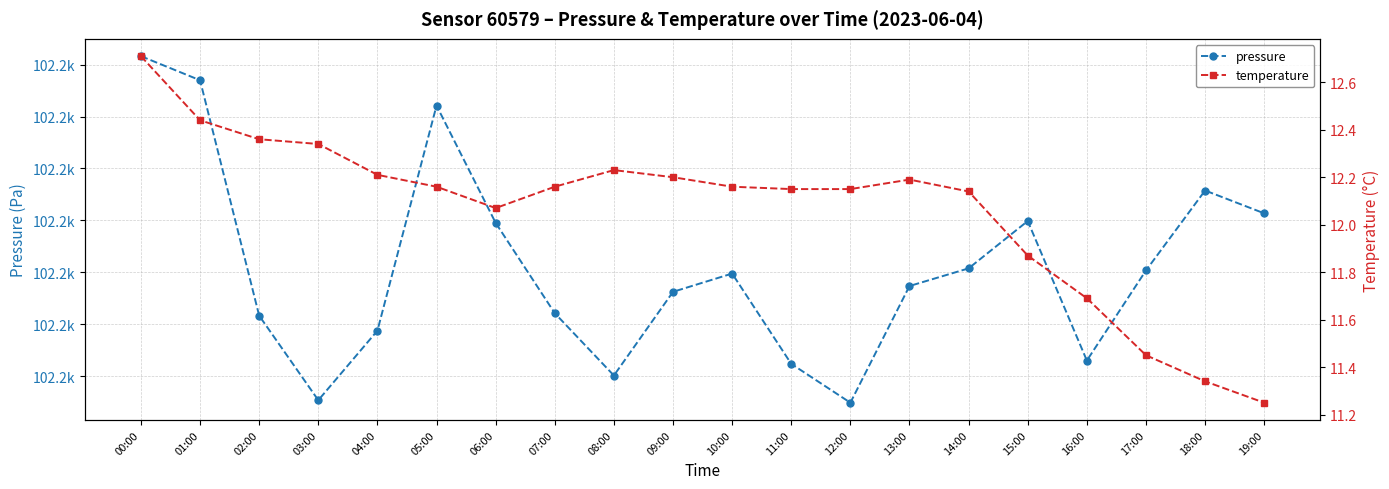

In temperature, how many points are higher than both neighbors (excluding endpoints)?

2